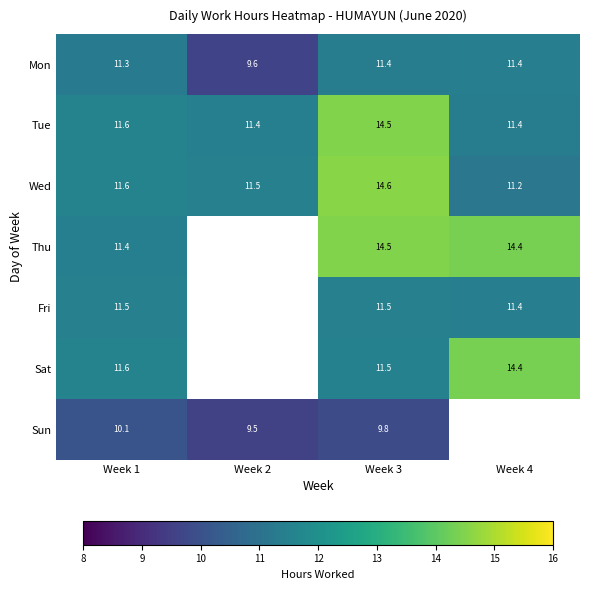

True or false: Sat has a value of 11.5 at Week 3.

True